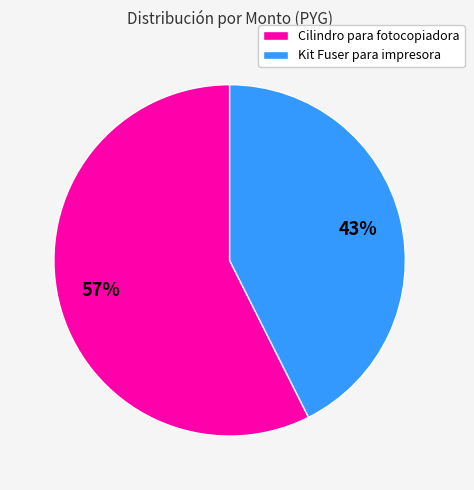

Is the sum of Kit Fuser para impresora and Cilindro para fotocopiadora greater than half?

Yes